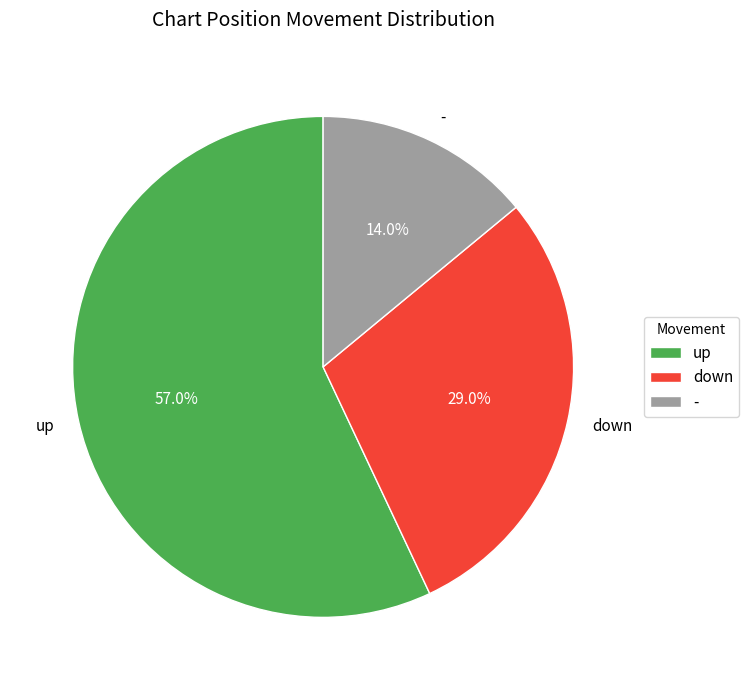

Rank the categories by value from highest to lowest.

up, down, -